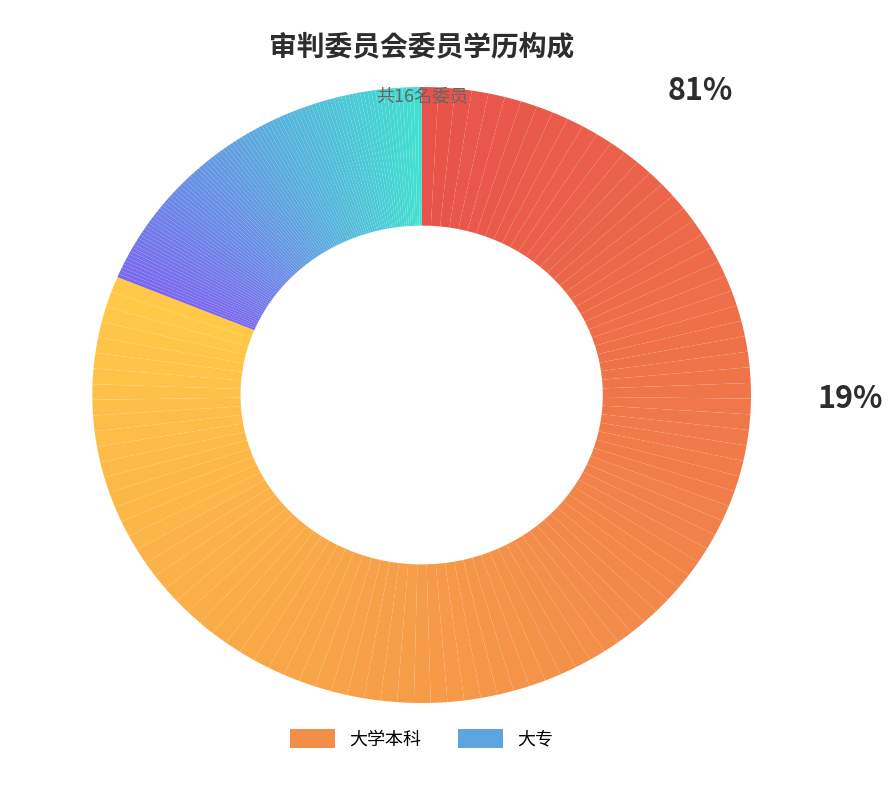

To the nearest percent, what percentage of the pie is 大学本科?

81%